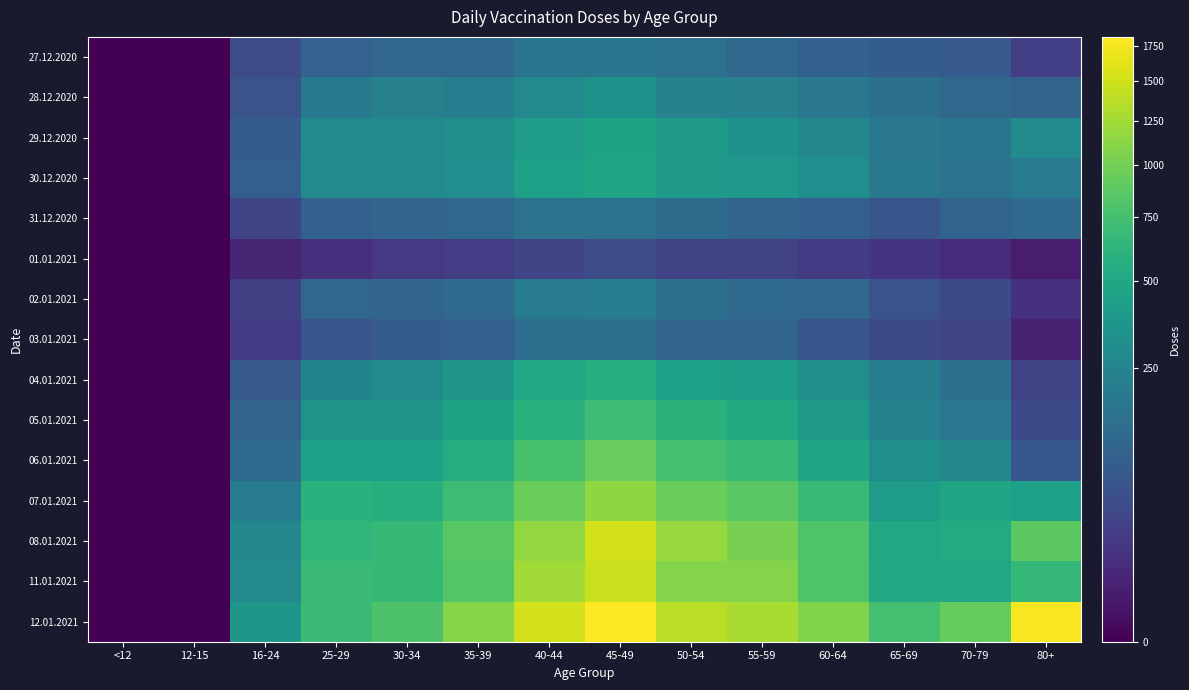

At which category is the sum across all series the highest?

45-49